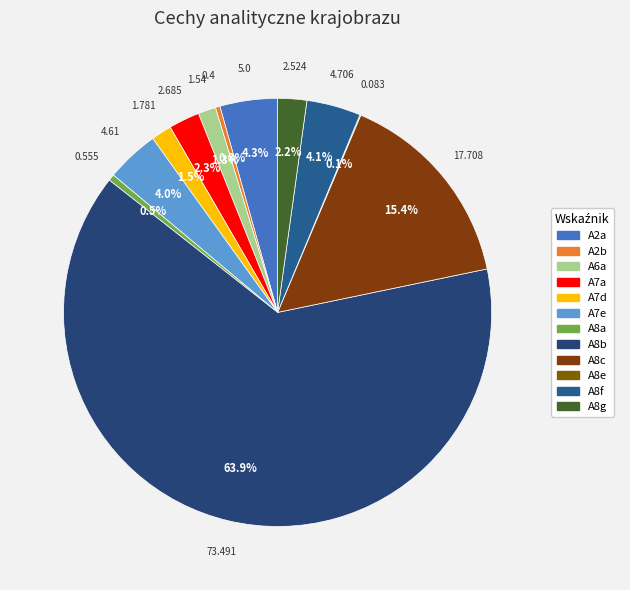

Does A8b account for over 50% of the chart?

Yes